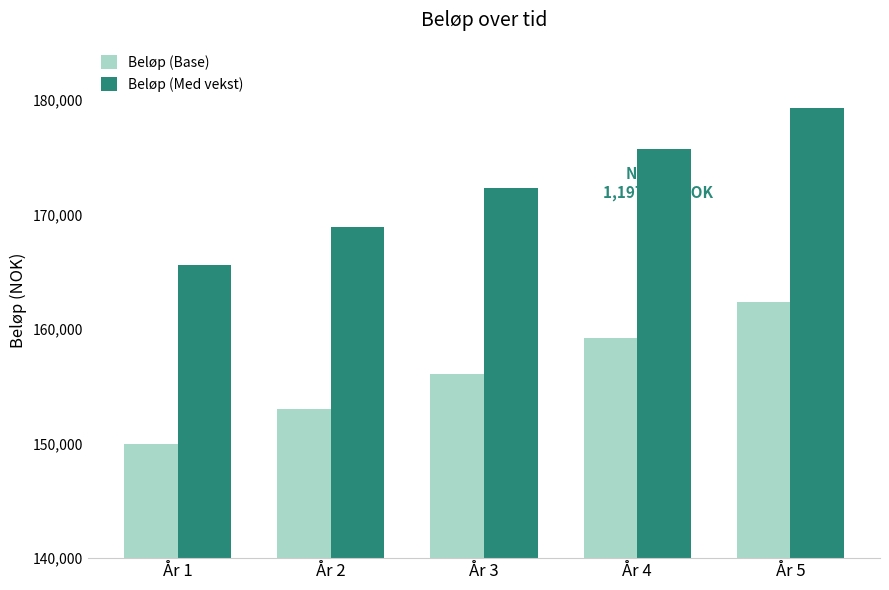

What is the average value of the Beløp (Base) series?

156121.2